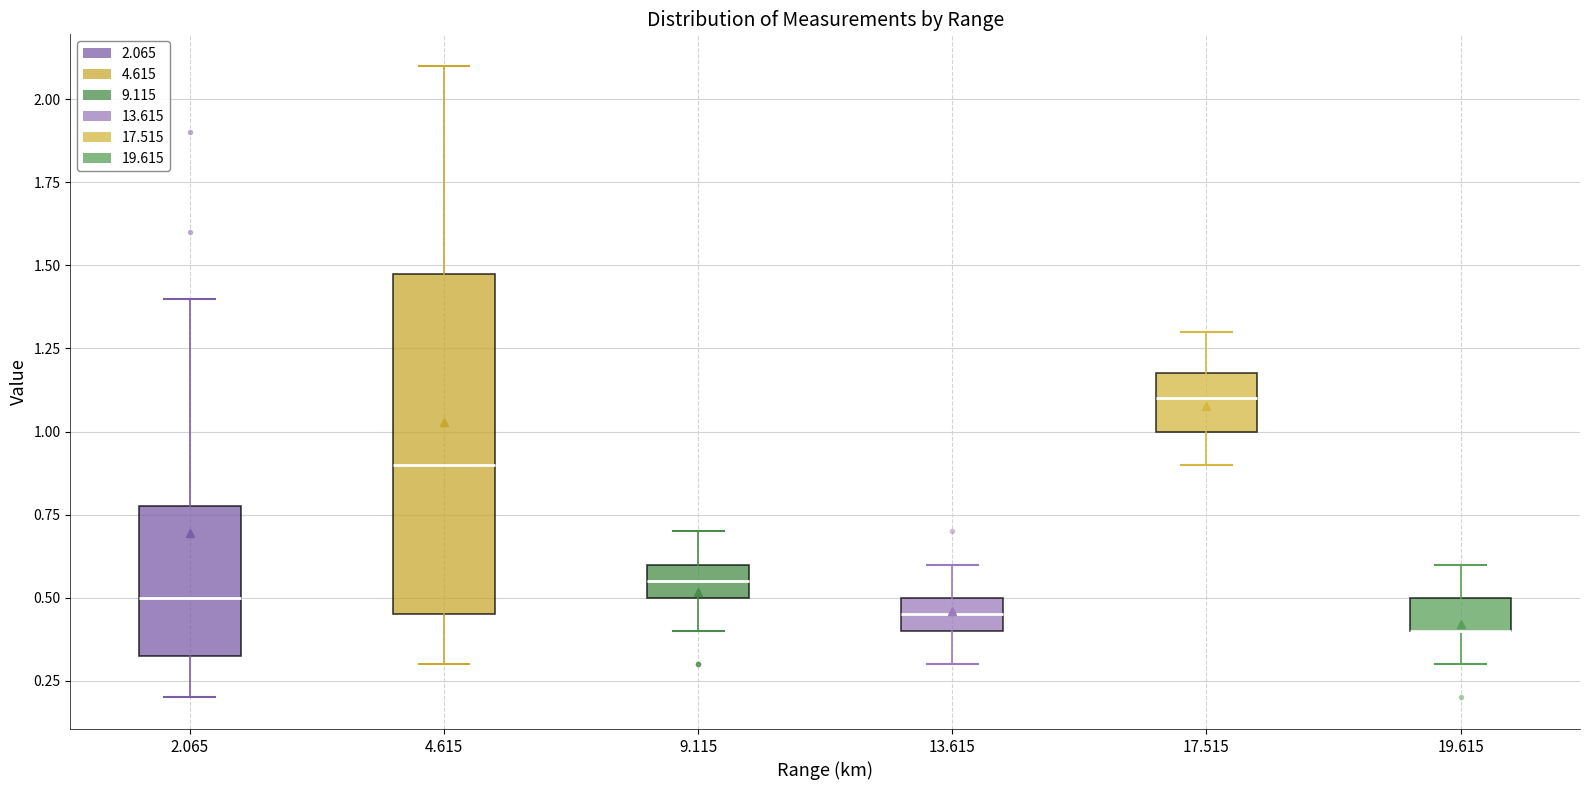

Which box is the tallest, from its lower edge to its upper edge?

4.615